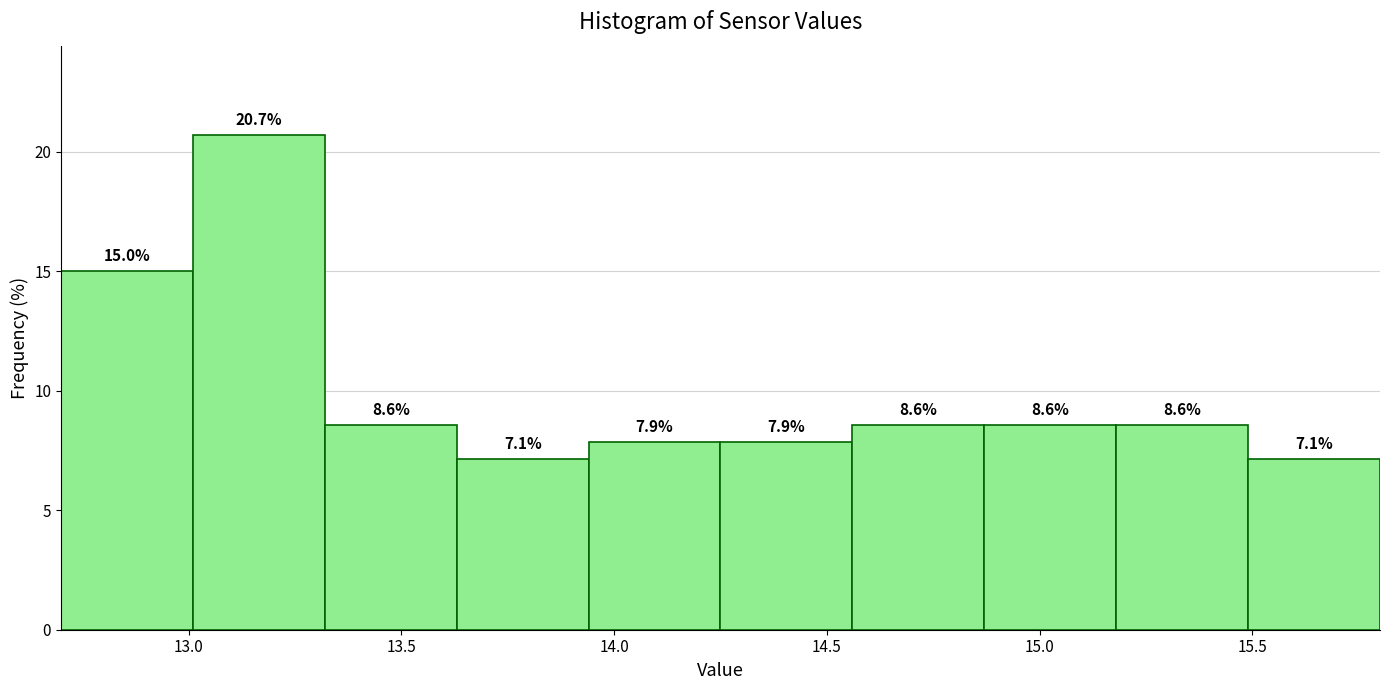

Which range on the x-axis has the tallest bar?

13.01 to 13.32